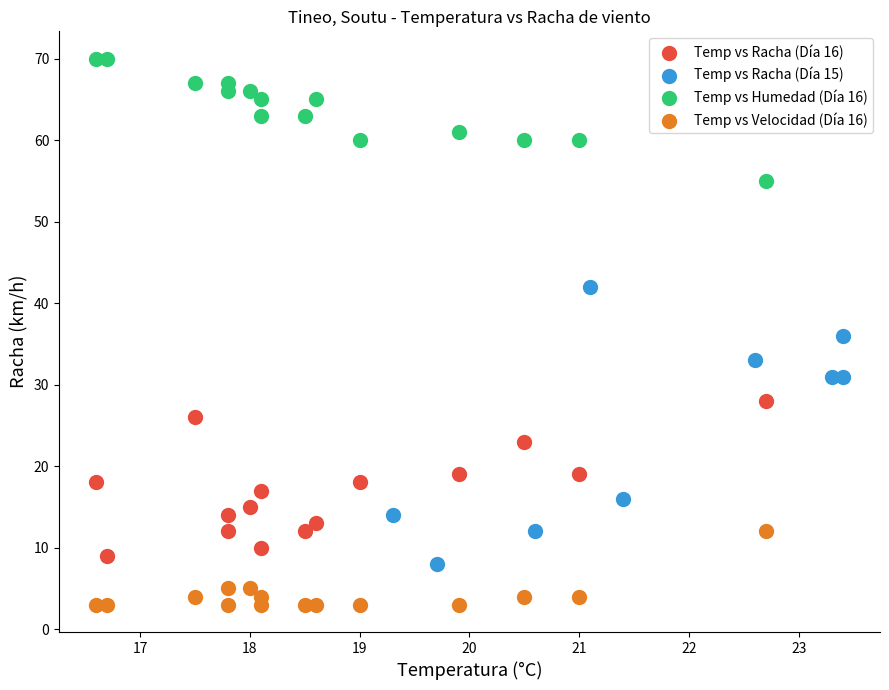

Which series contains the lowest Y value?

Temp vs Velocidad (Día 16)